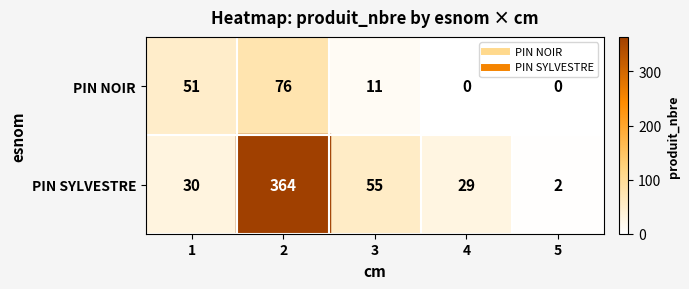

Rank the series by their maximum value, from lowest to highest.

PIN NOIR, PIN SYLVESTRE